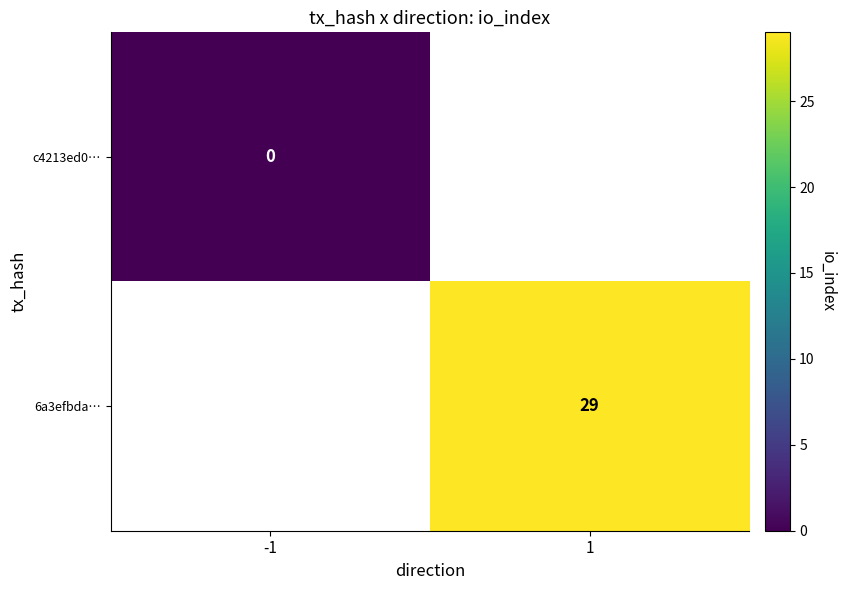

Is the value of 6a3efbda… at 1 greater than the value of c4213ed0… at 1?

No